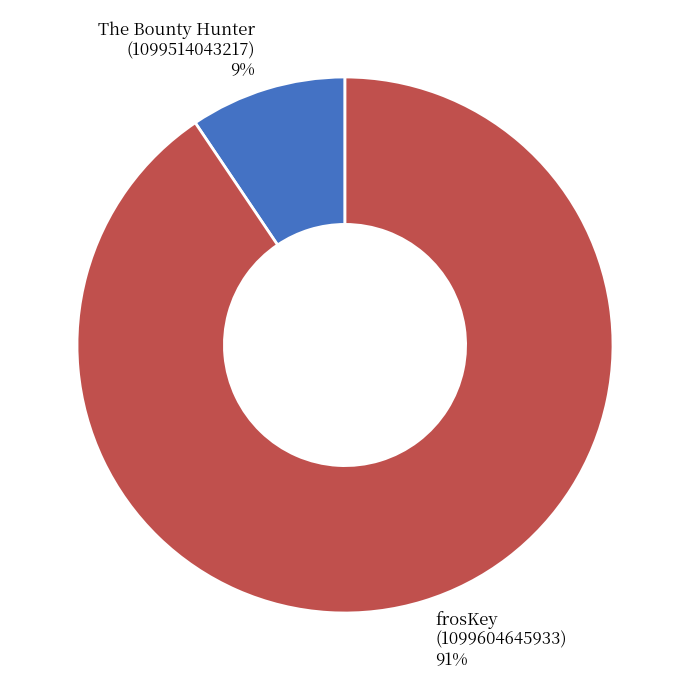

What is the smallest slice in the pie chart?

The Bounty Hunter (1099514043217)